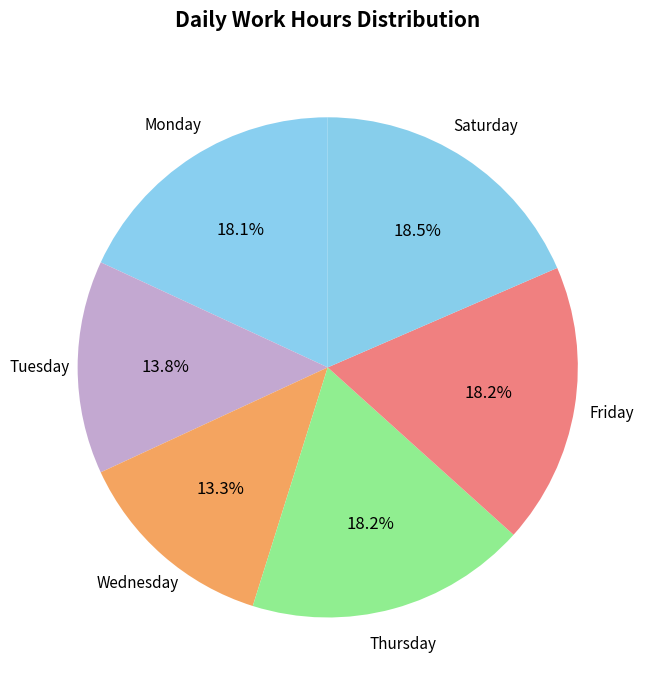

Is there any slice that represents more than half of the pie?

No